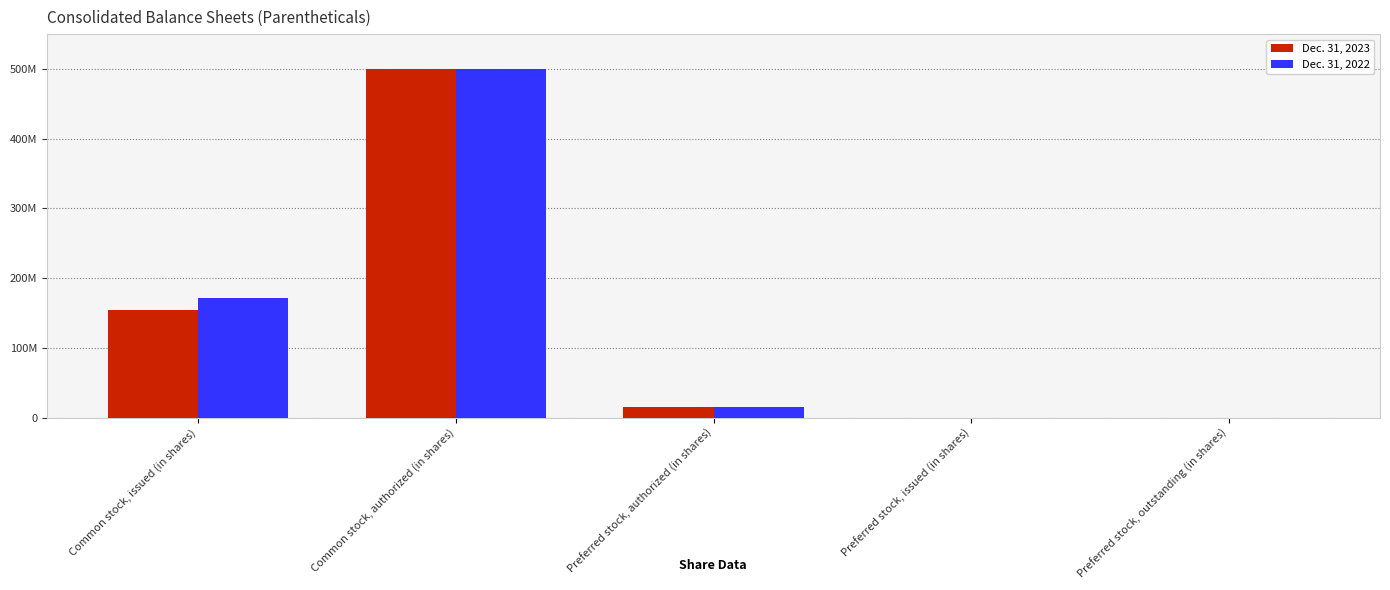

Reading left to right, transcribe all the data shown in this chart.

Dec. 31, 2023: 154382880	500000000	15000000	0	0
Dec. 31, 2022: 170841164	500000000	15000000	0	0